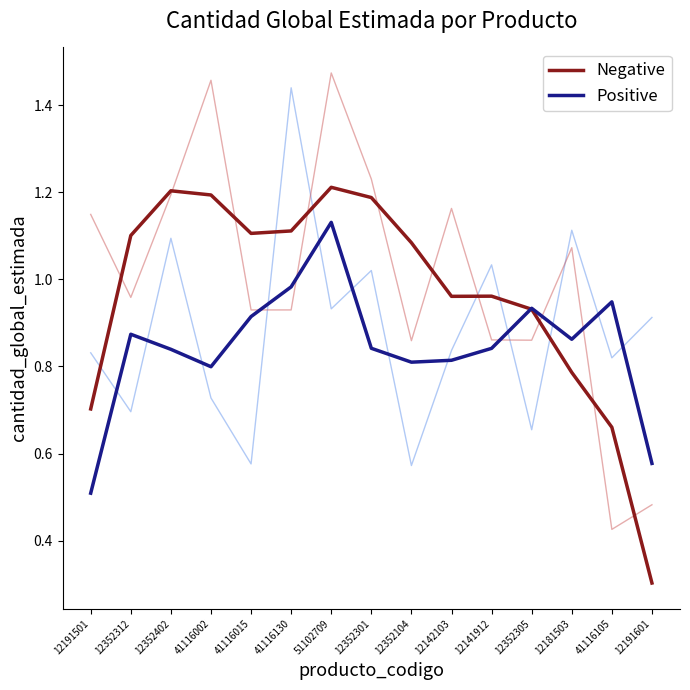

What position from the right is 12191501?

15